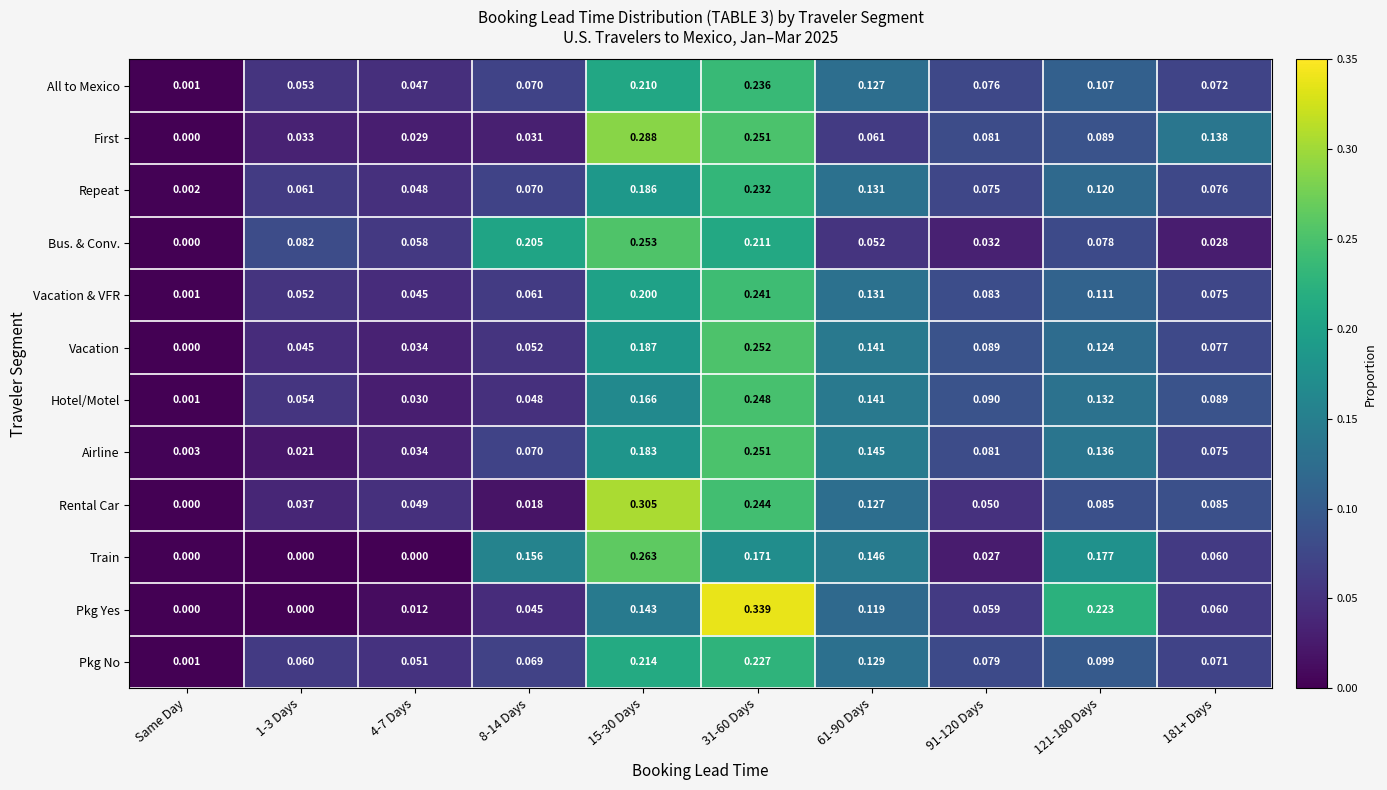

Which series has the largest range (max minus min)?

Pkg Yes